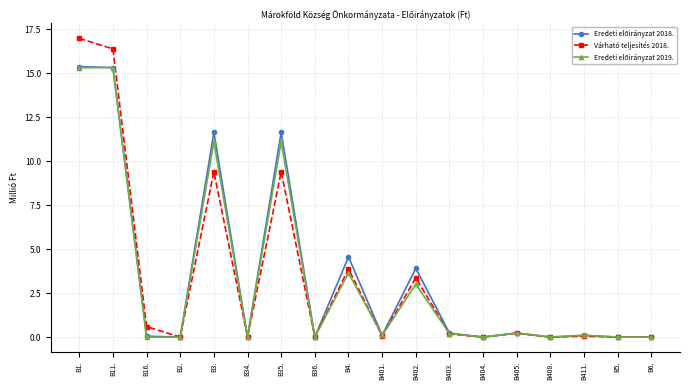

At which category does Várható teljesítés 2018. reach its first local peak?

B3.